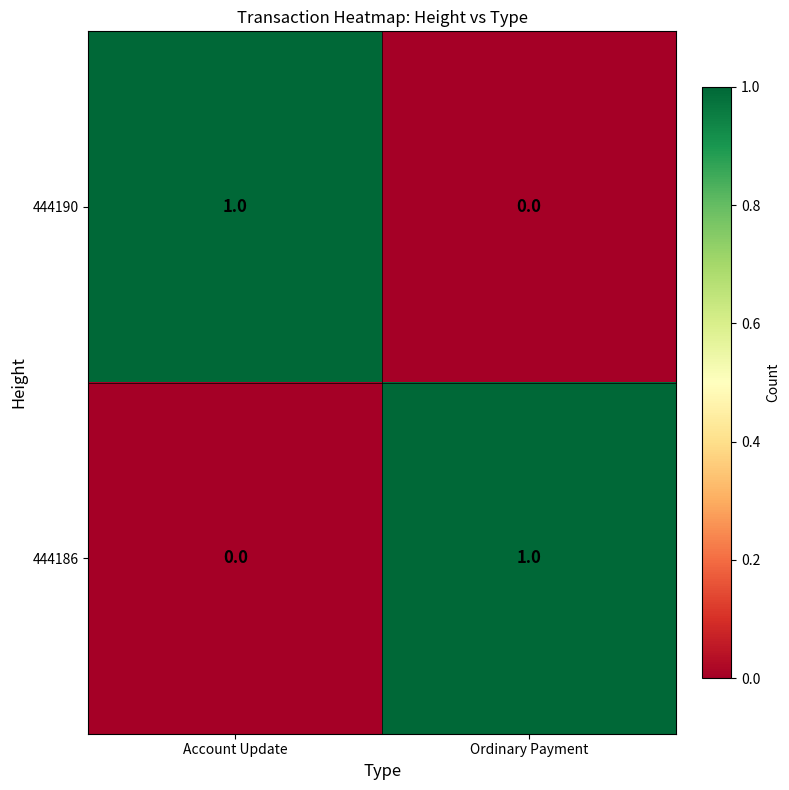

Rank the series at Ordinary Payment from lowest to highest value.

444190, 444186